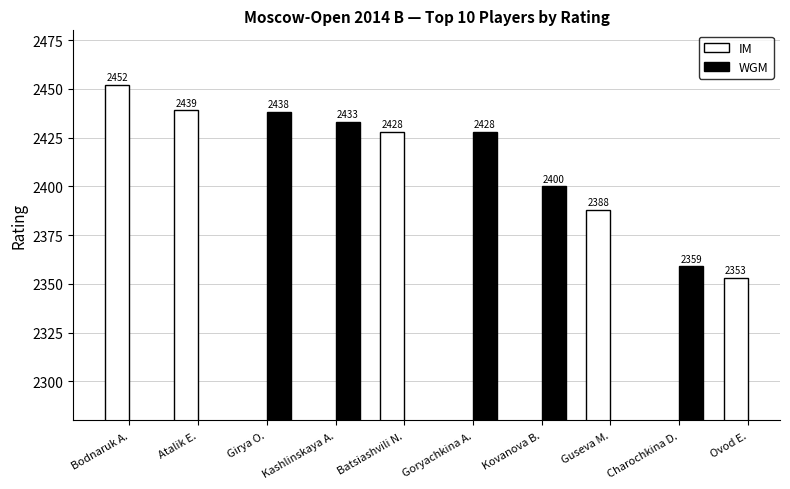

How many data points does each series have?

10